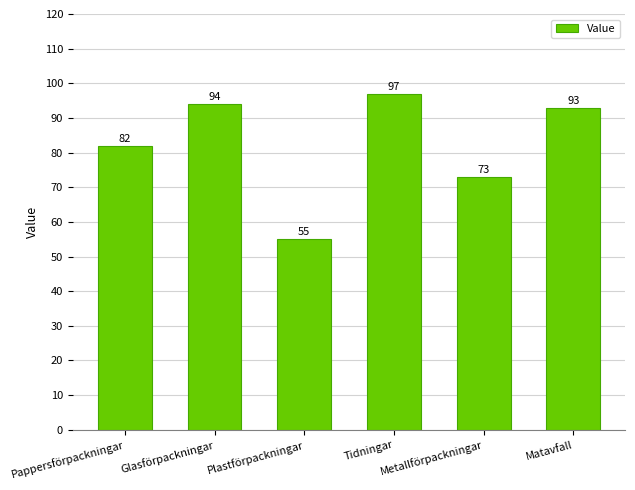

Reading left to right, transcribe all the data shown in this chart.

Pappersförpackningar=82	Glasförpackningar=94	Plastförpackningar=55	Tidningar=97	Metallförpackningar=73	Matavfall=93